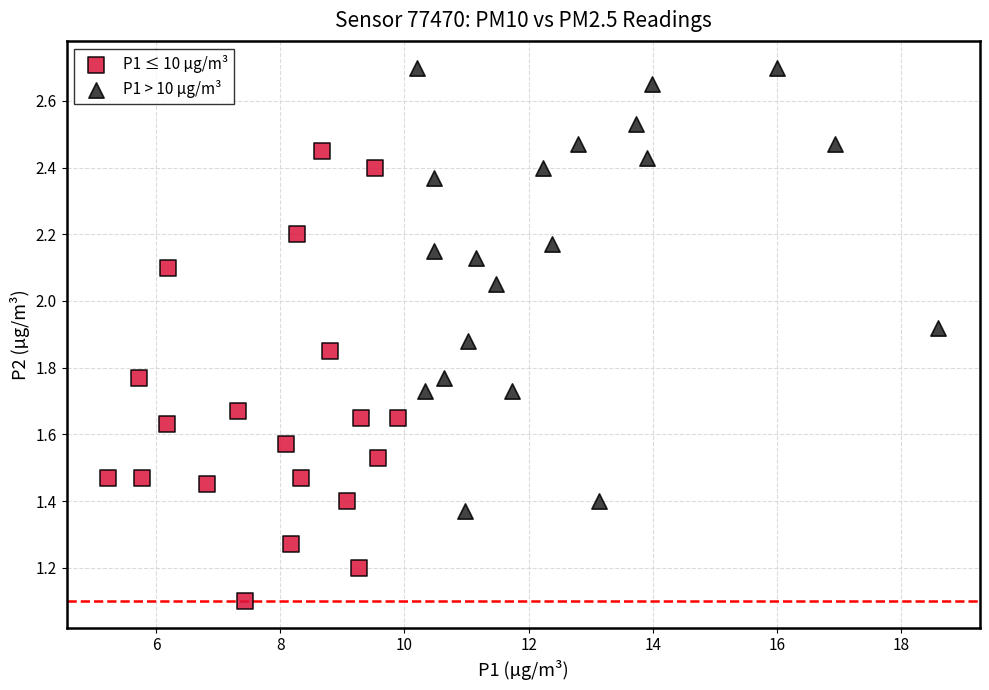

Which series contains the highest Y value?

P1 > 10 µg/m³